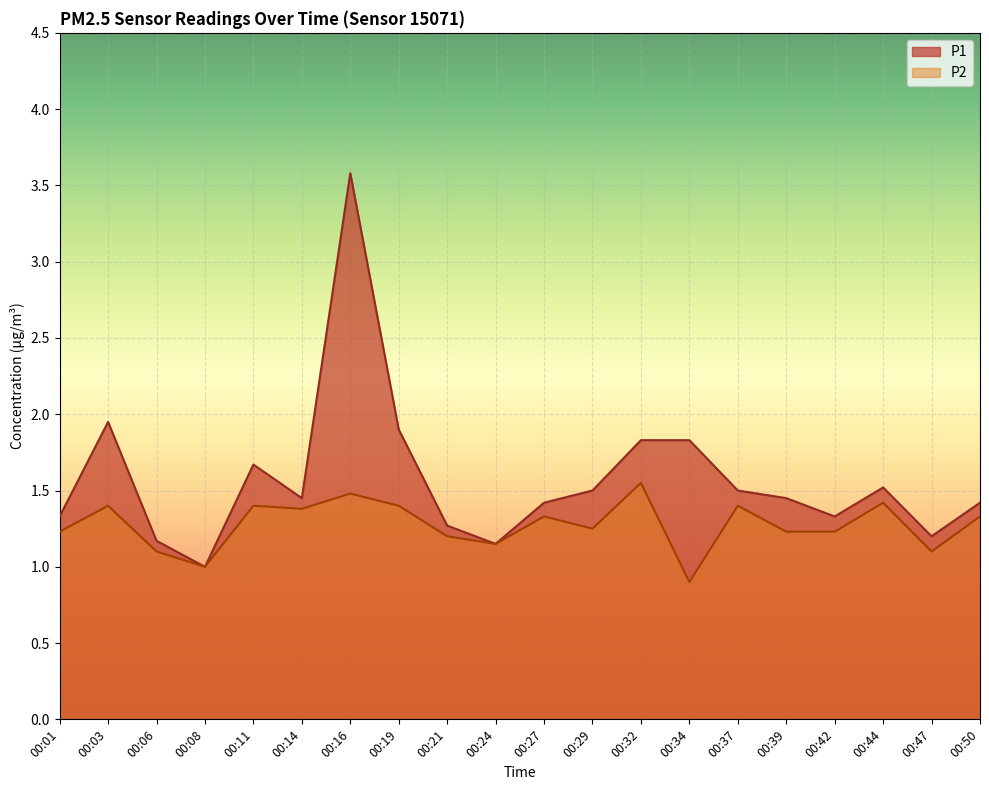

True or false: P2 and P1 cross at least once.

False